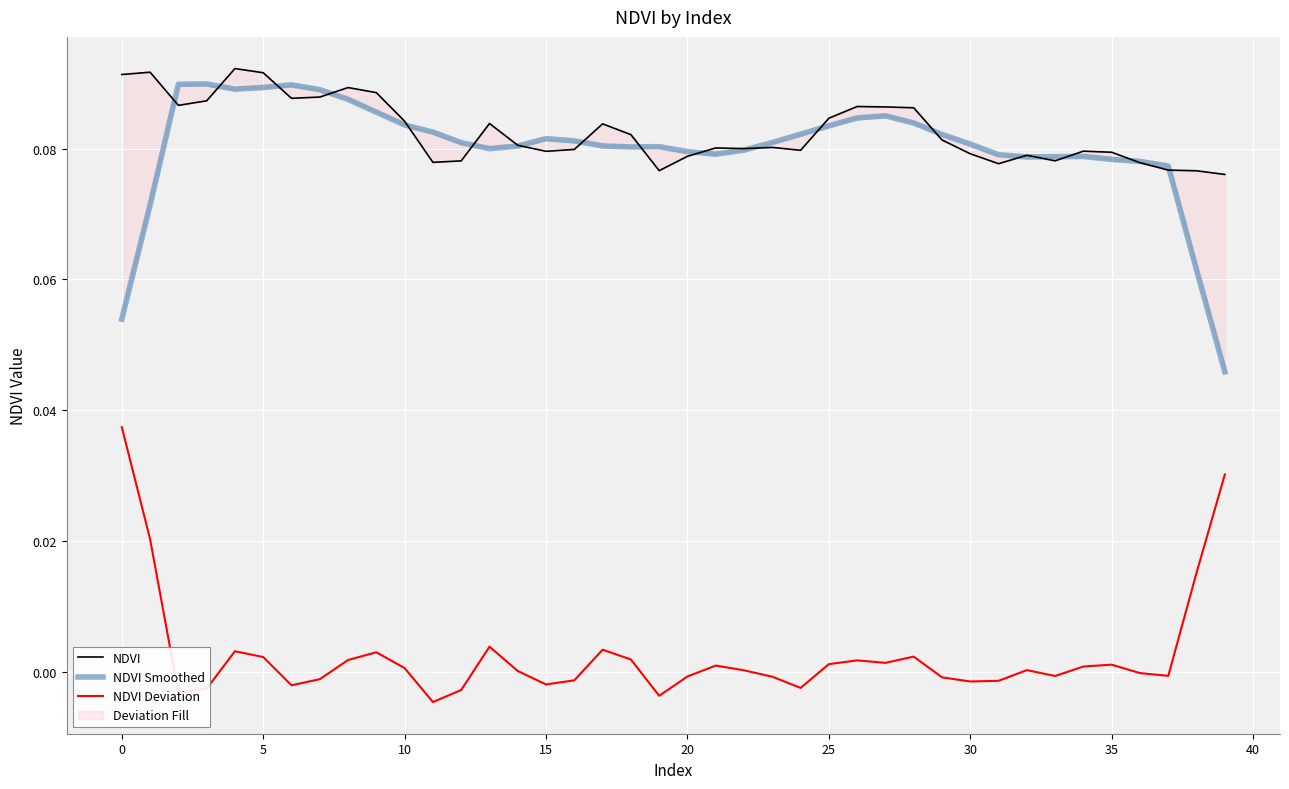

Is it true that NDVI Smoothed equals 0.0 at 5?

False